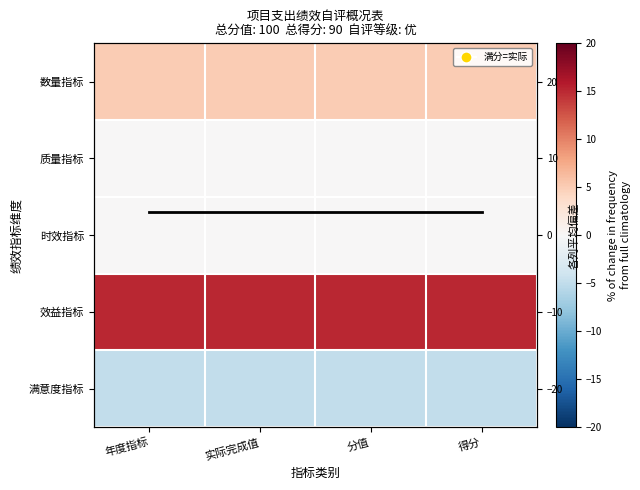

True or false: 效益指标 has a value of 15 at 分值.

True